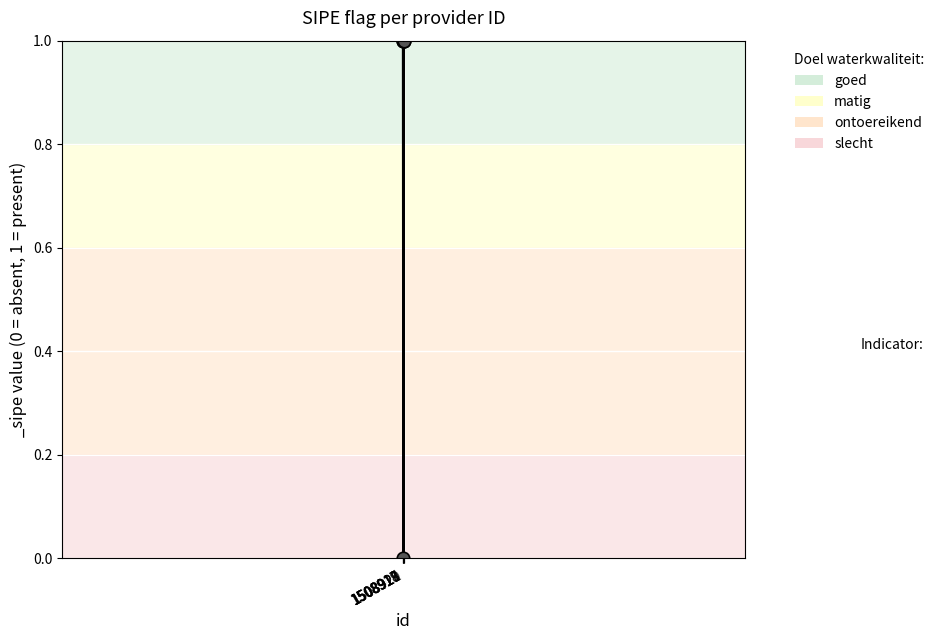

Is it true that the value at 1508917 is 1?

True